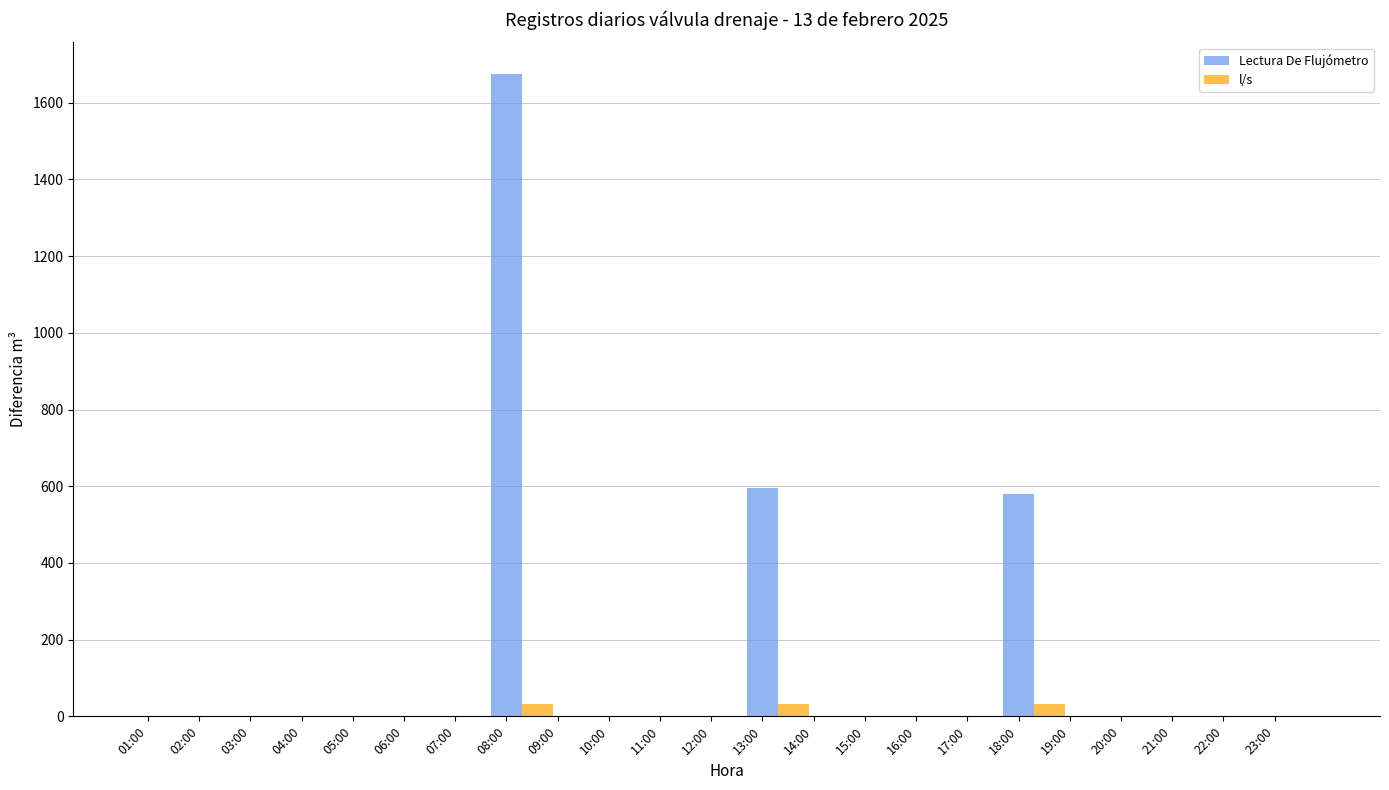

The value of l/s at 10:00 is 0.0. True or false?

True